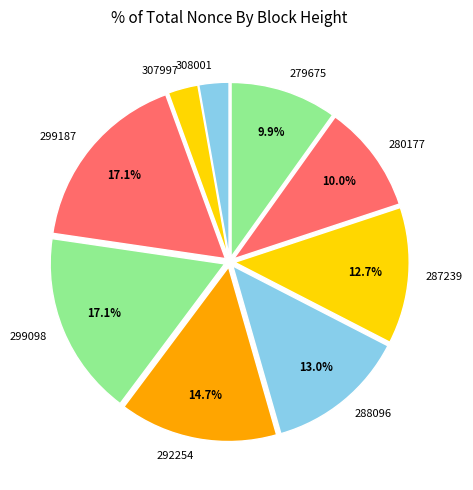

Is 292254 the majority of the pie?

No